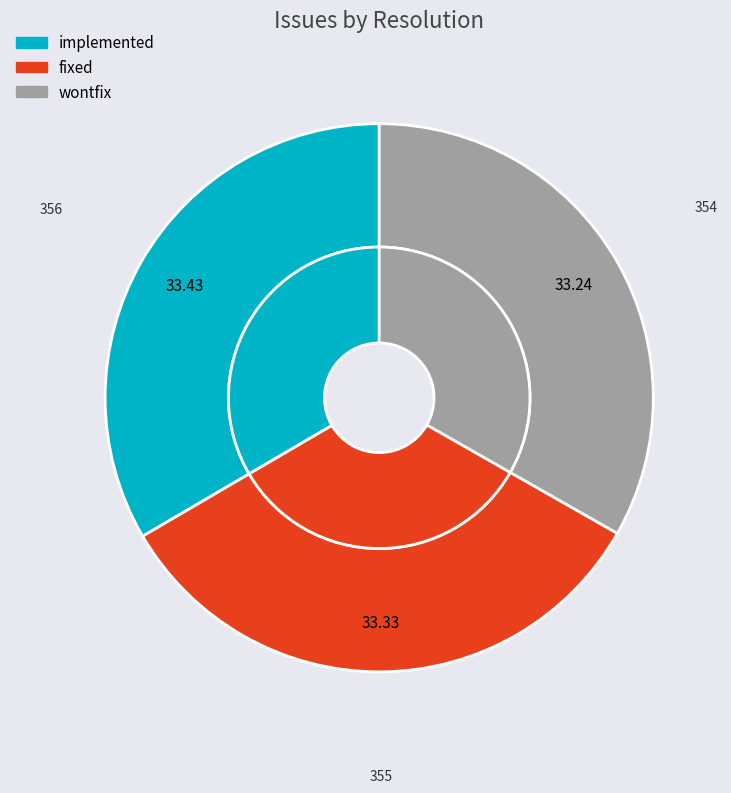

Approximately how many times larger is the value at wontfix compared to implemented?

1.0